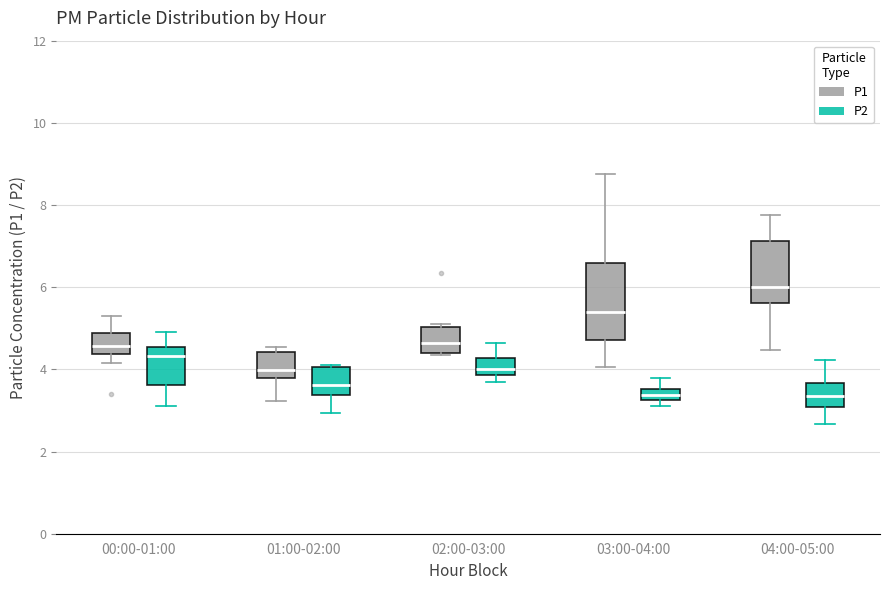

Which box is the tallest, from its lower edge to its upper edge?

03:00-04:00 (P1)